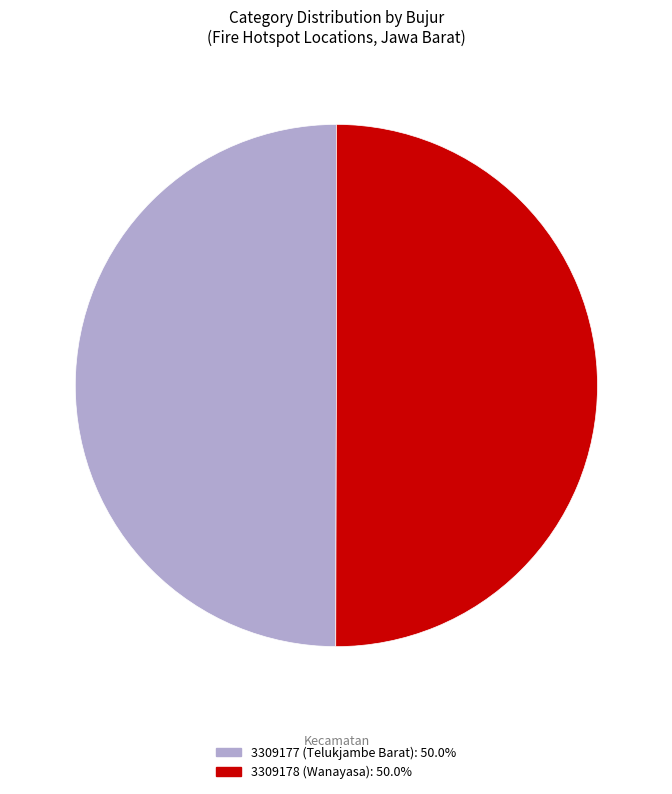

True or false: 3309178 (Wanayasa) accounts for 57% of the total.

False